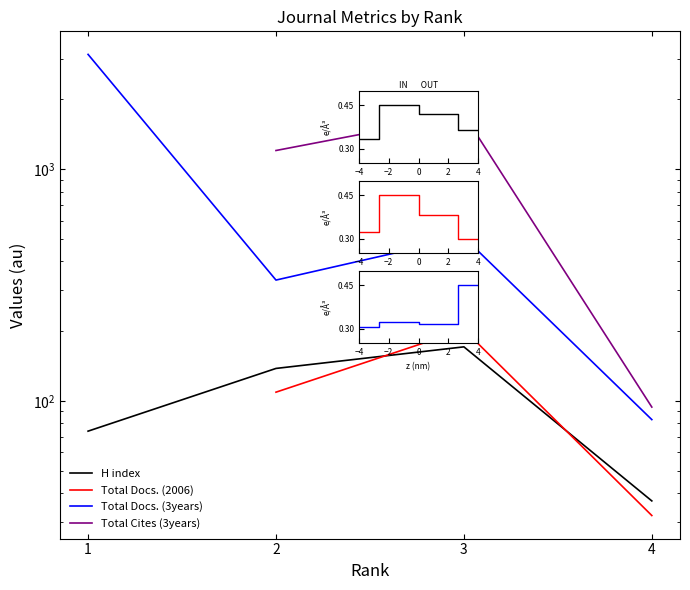

What is the difference between the highest and lowest values at 4?

62.0